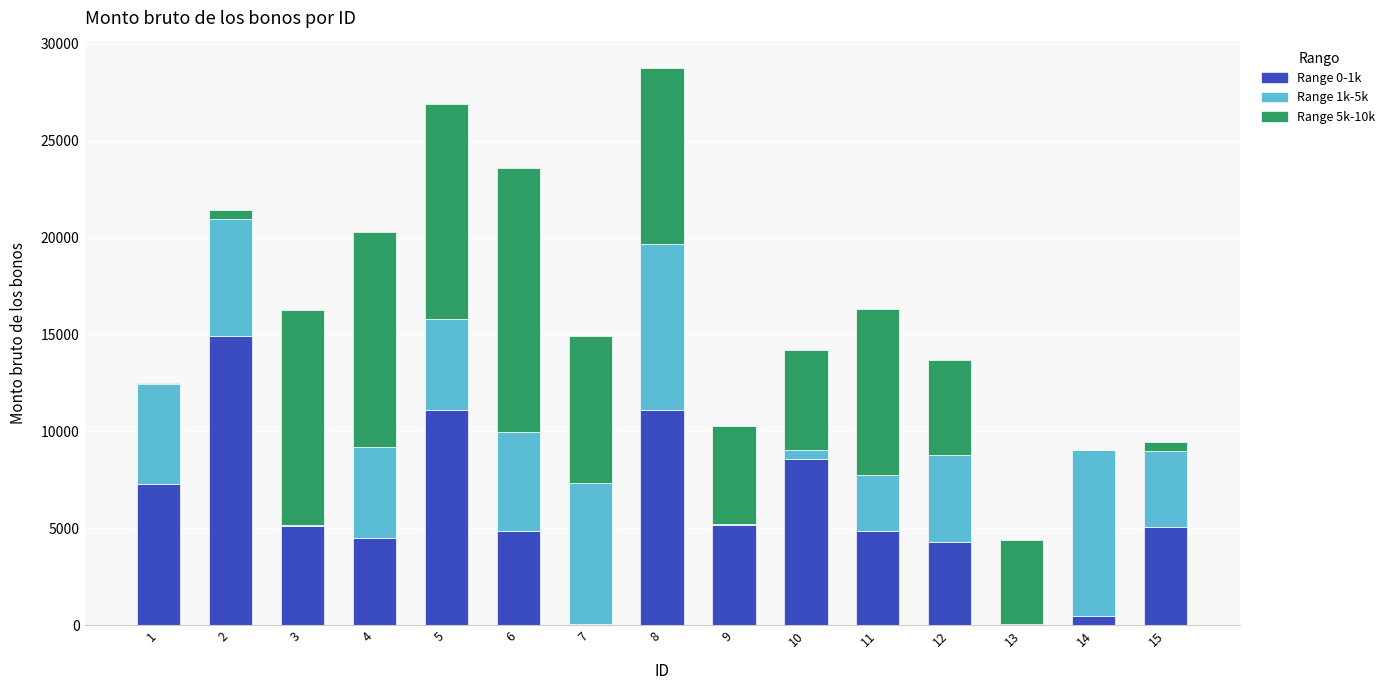

At which category is the sum across all series the highest?

8